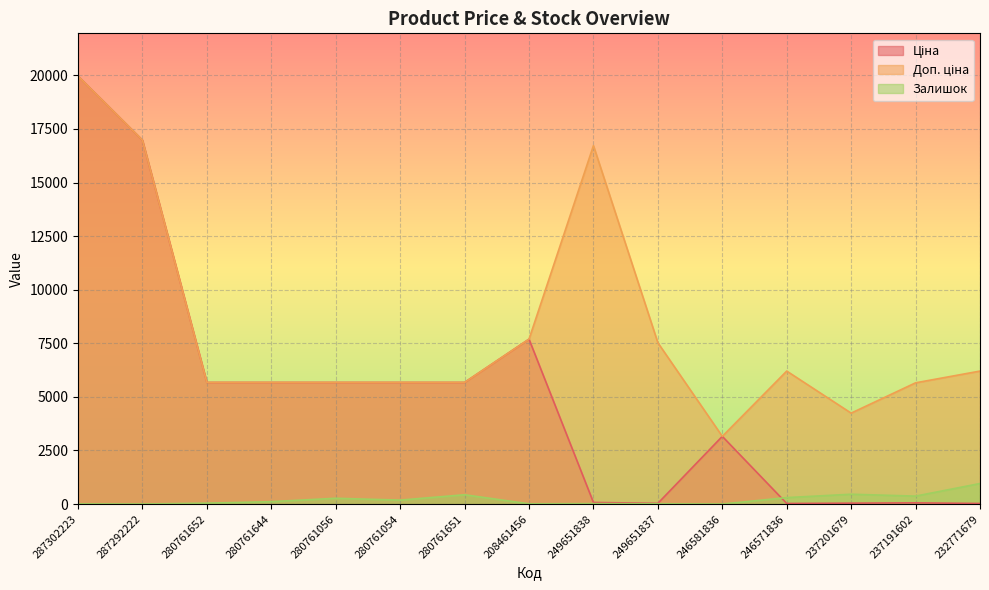

Which series ends up on top after the final intersection of Ціна and Залишок?

Залишок